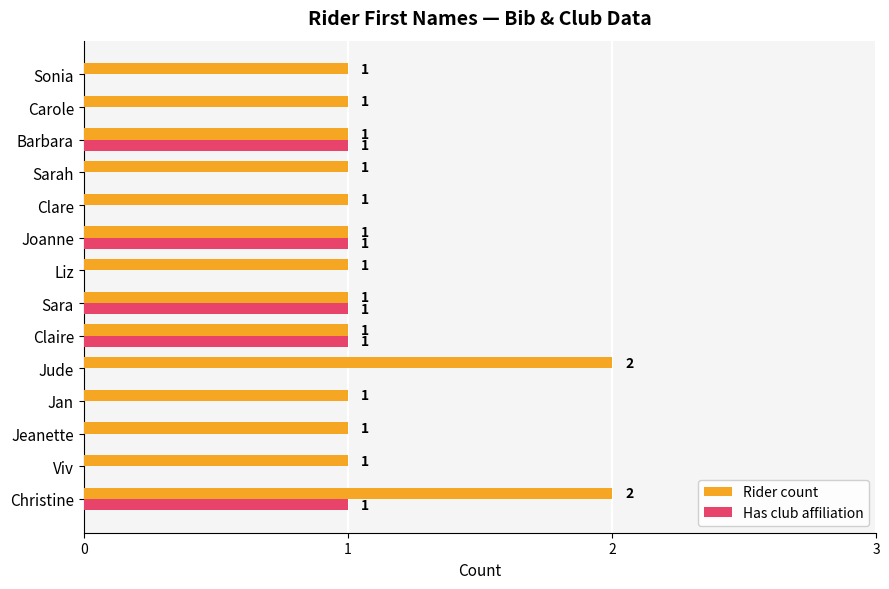

Is the value of Rider count at Sara greater than the value of Has club affiliation at Carole?

Yes